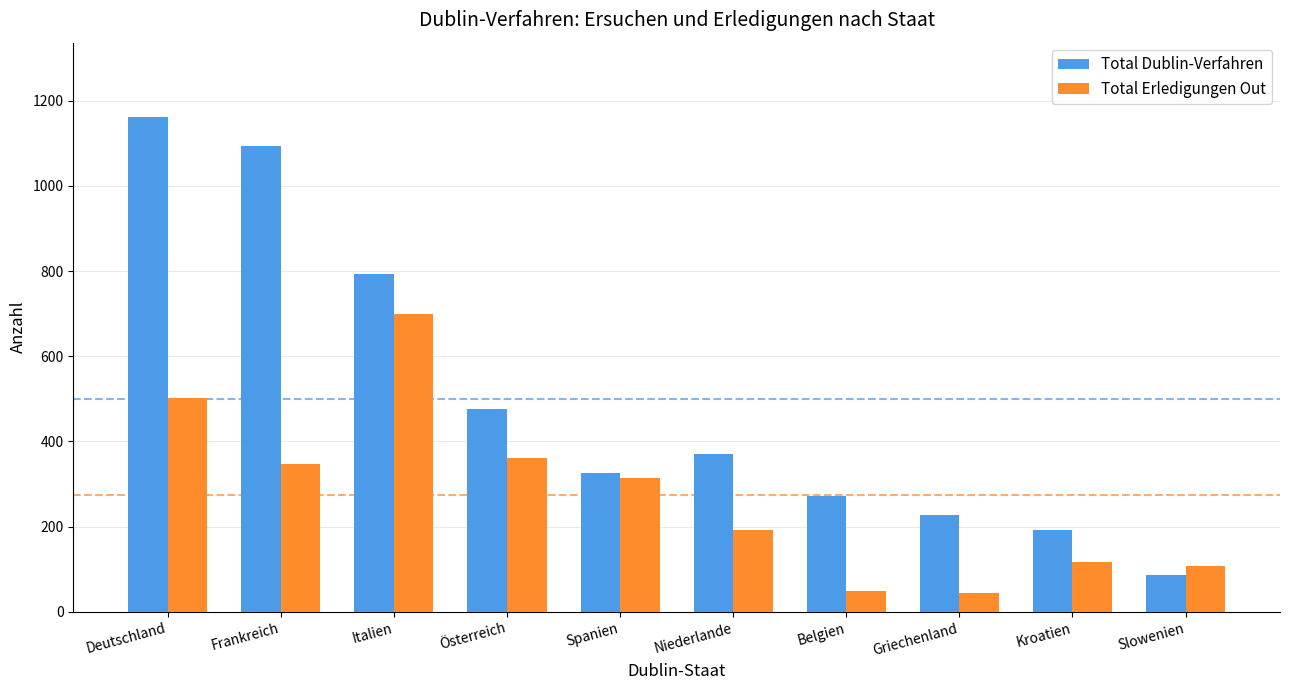

What is the difference between the second highest and second lowest values in the Total Erledigungen Out series?

452